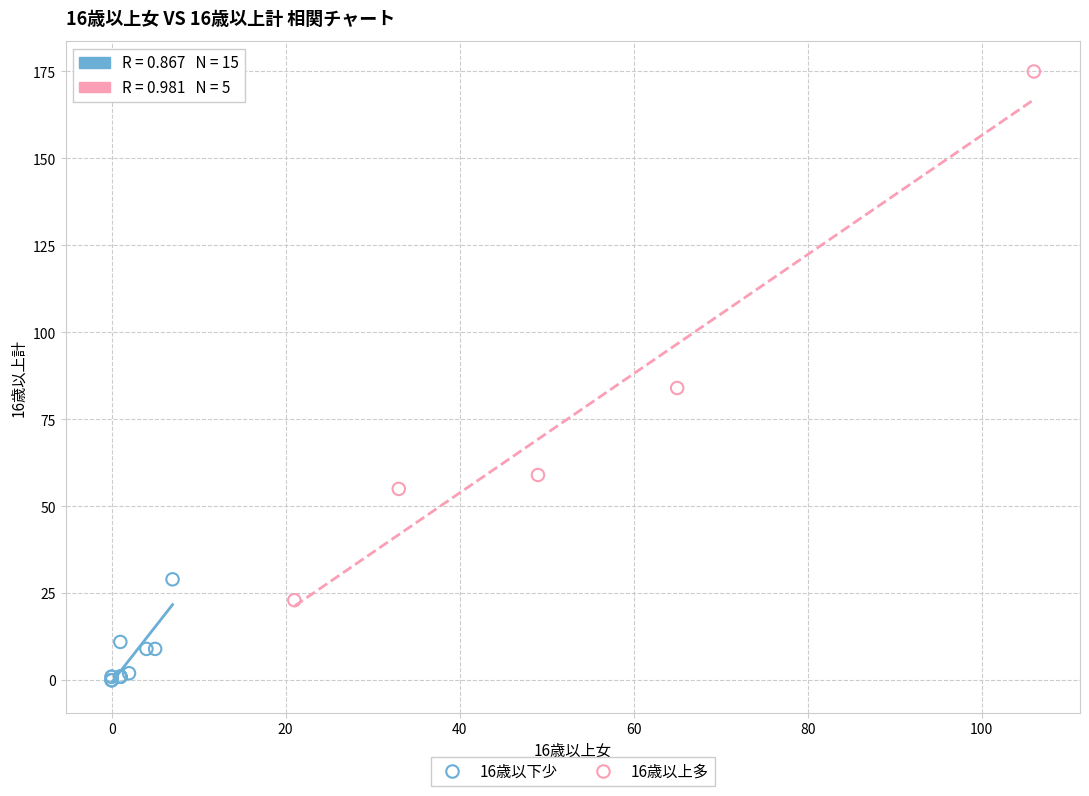

Which series has the widest spread of Y values?

16歳以上多